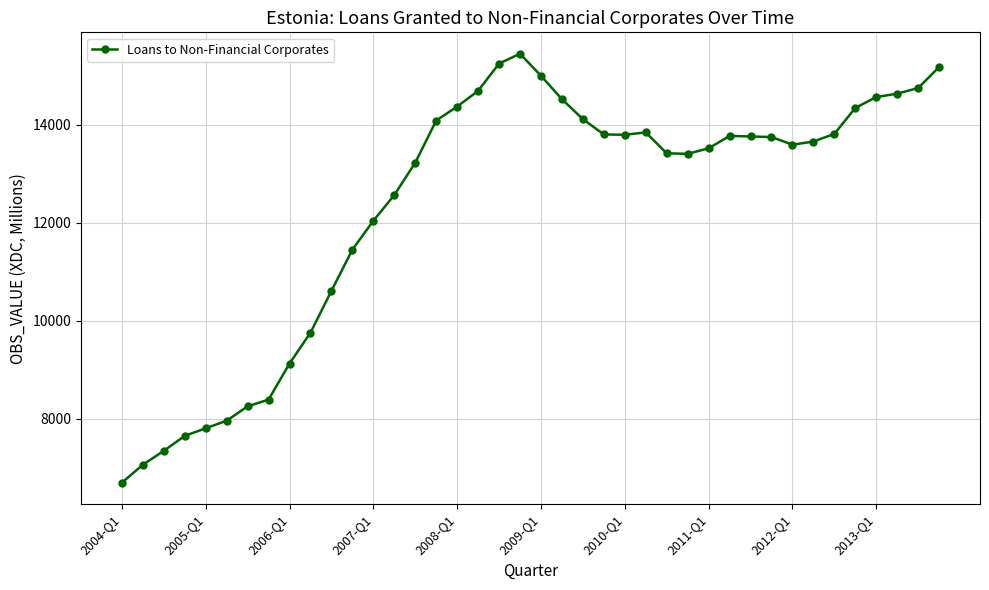

True or false: the data has more than 1 interior local peaks.

True